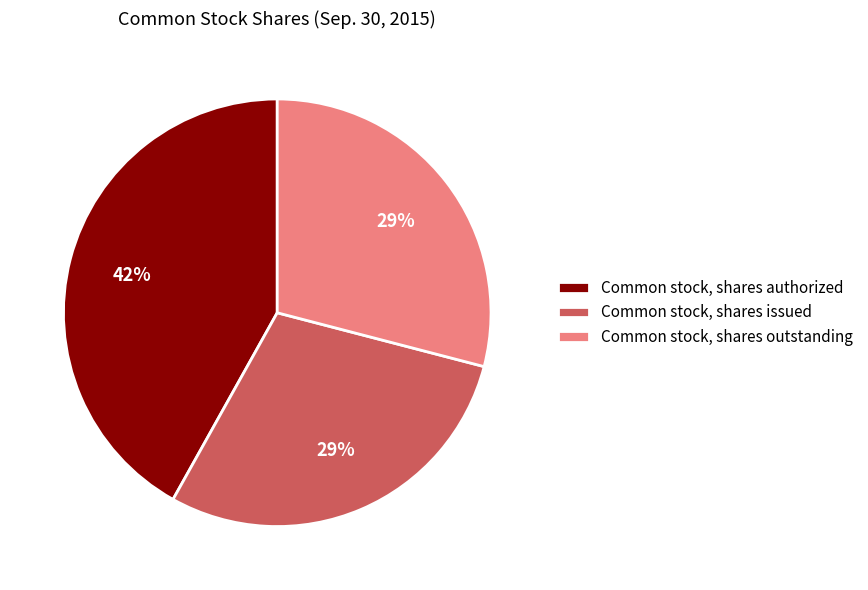

Do Common stock, shares issued and Common stock, shares outstanding together represent more than half of the pie?

Yes